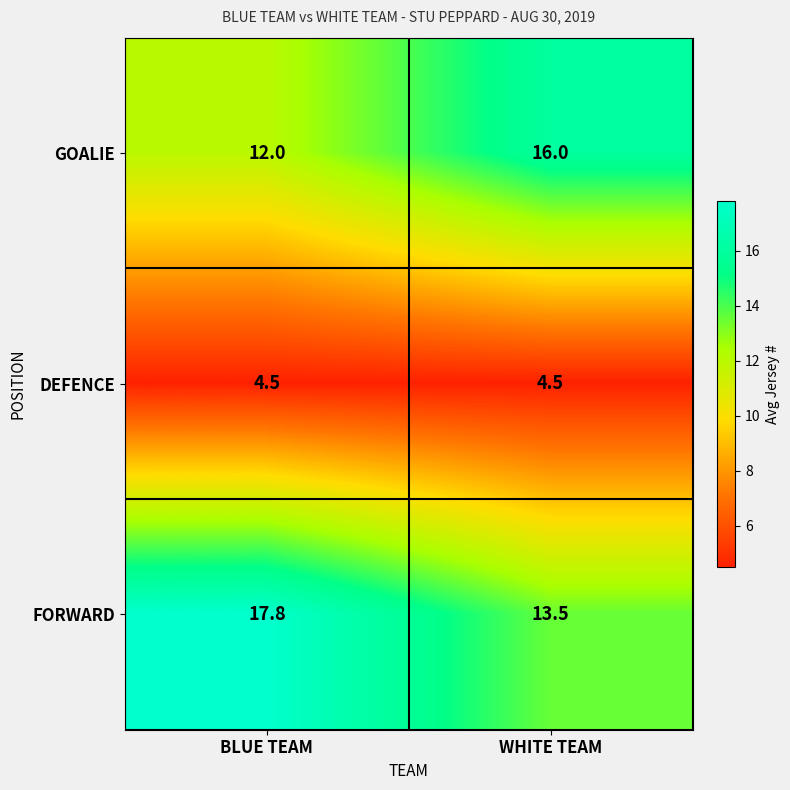

True or false: GOALIE has a value of 23.3 at WHITE TEAM.

False